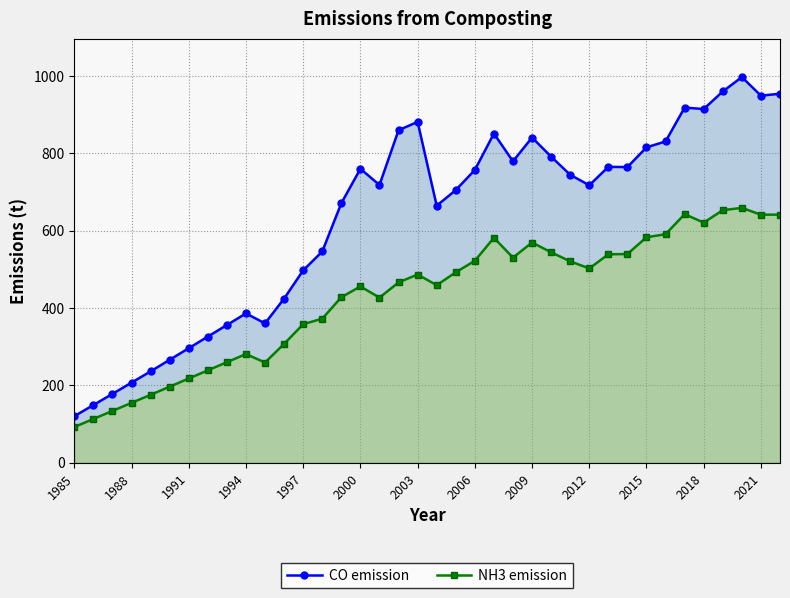

Which series has the widest spread of values?

CO emission